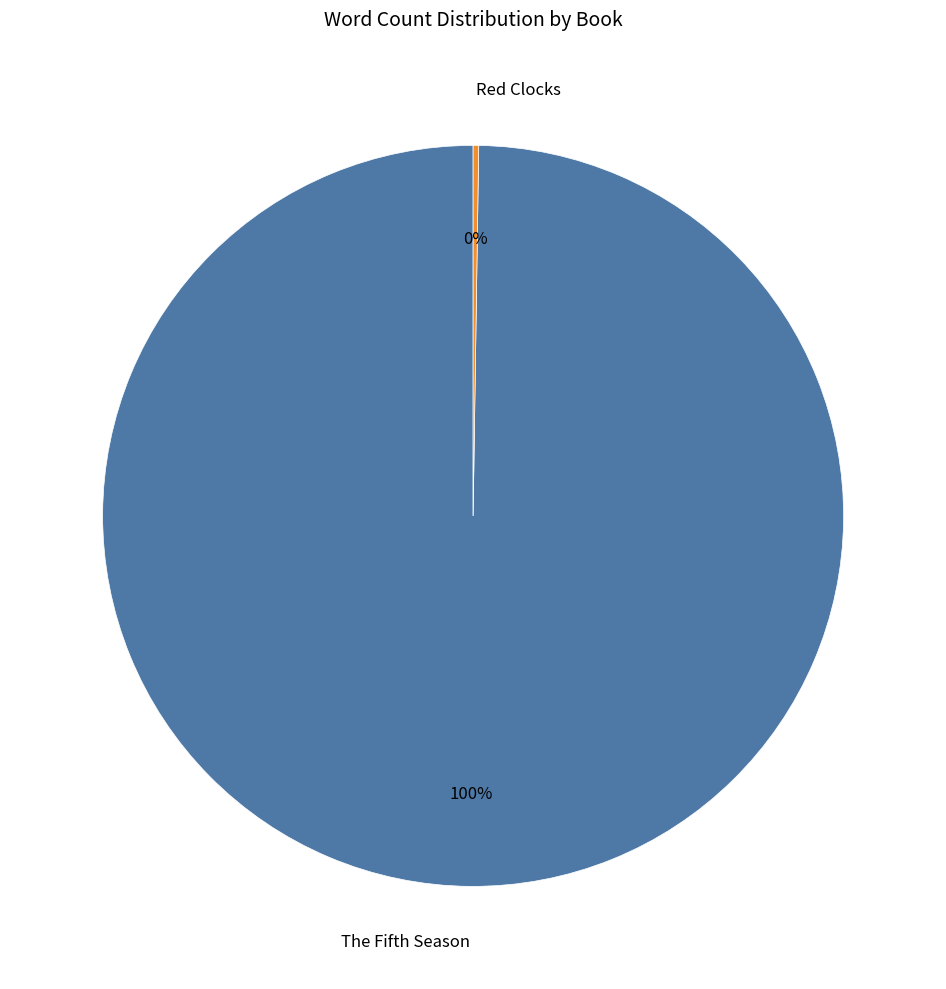

To the nearest percent, what is the difference between the largest and smallest slice percentages?

100%